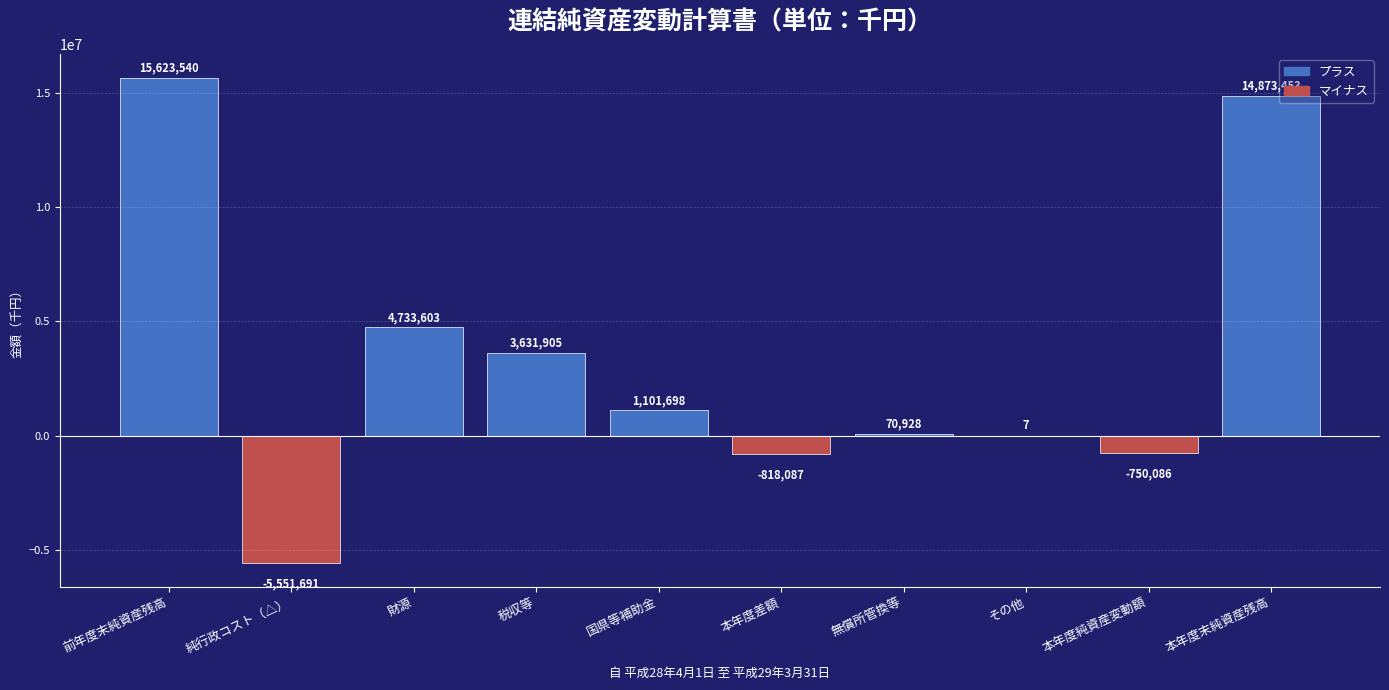

Which category has the highest value across all series?

前年度末純資産残高